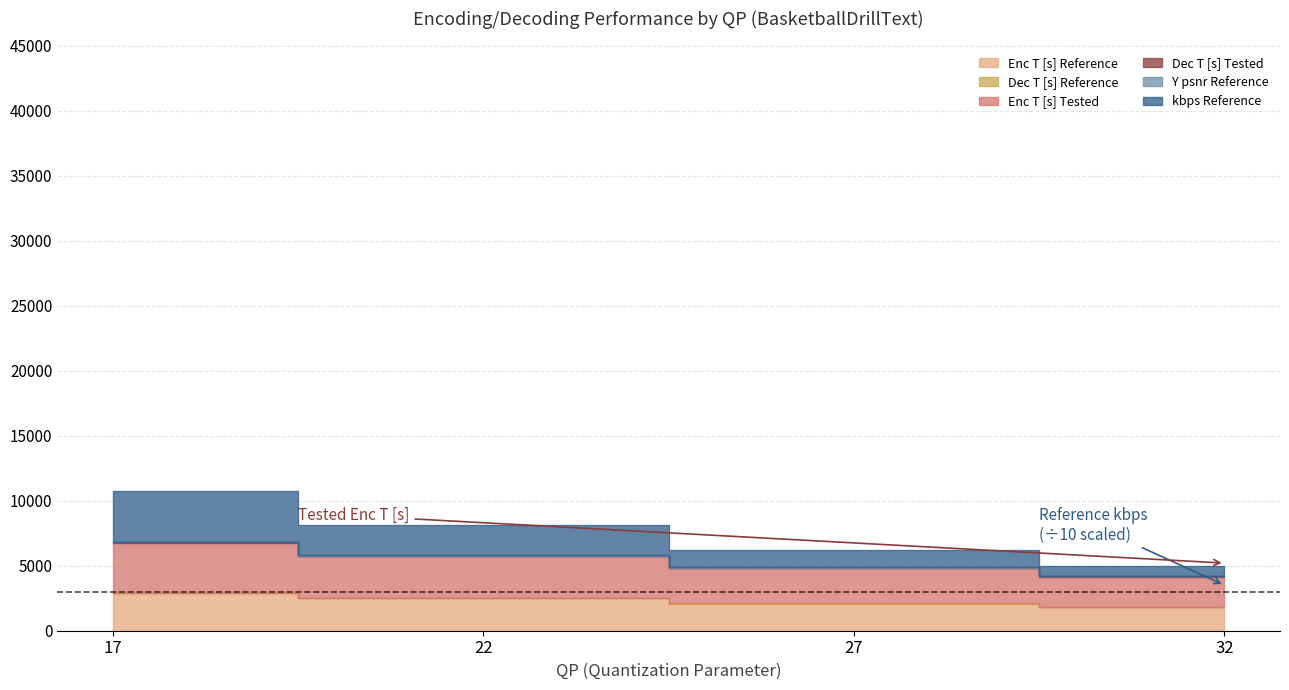

At which label is Y psnr Reference closest to 40?

27